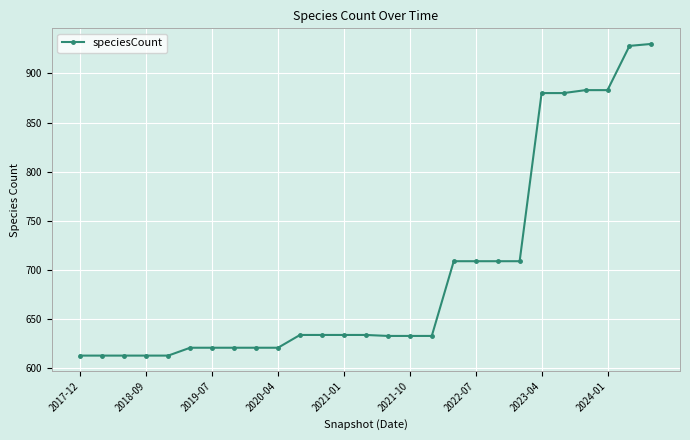

What is the greatest value displayed?

930